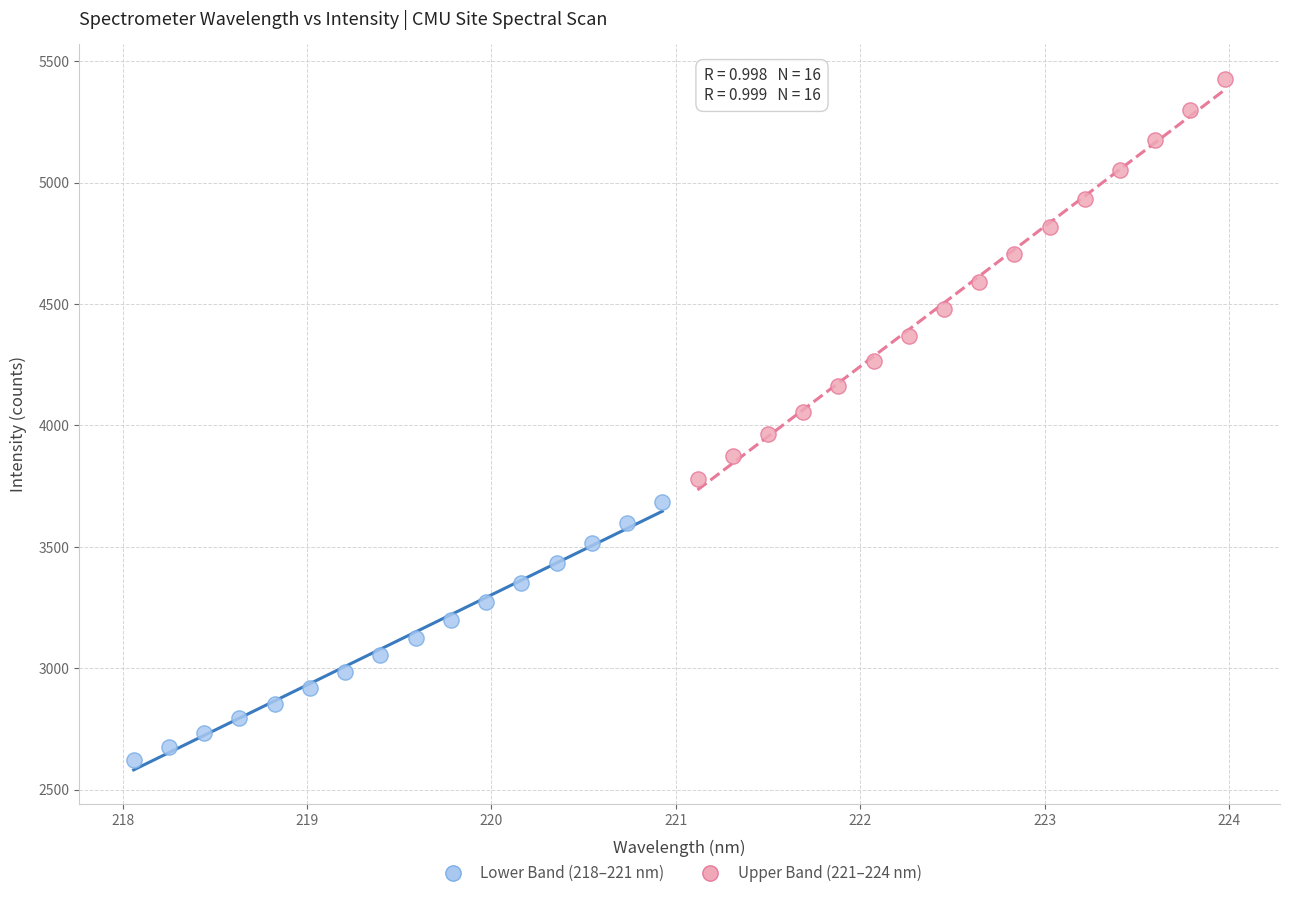

Which series reaches the maximum Y coordinate?

Upper Band (221–224 nm)